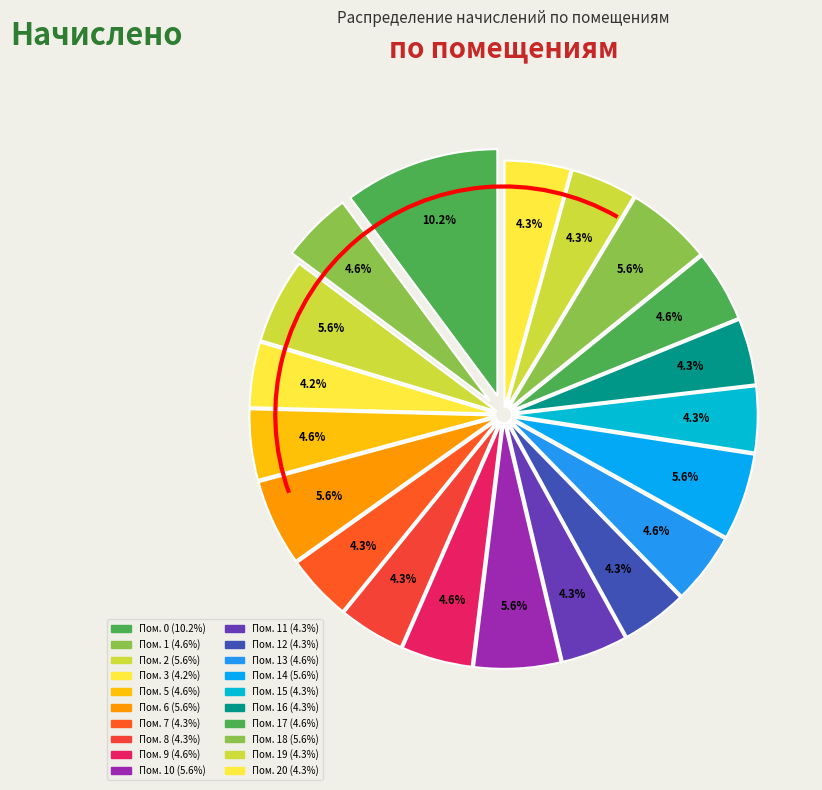

How many segments does this pie chart have?

20